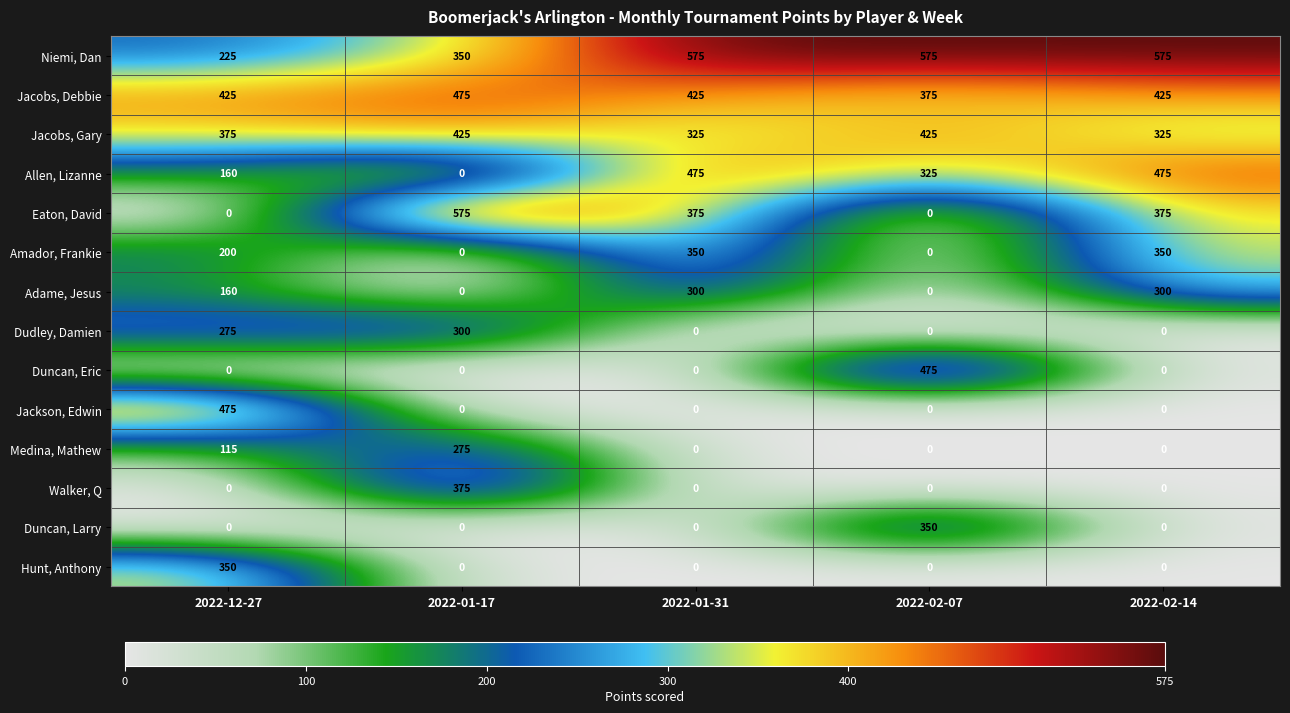

The Niemi, Dan series shows 575 at 2022-02-07. True or false?

True